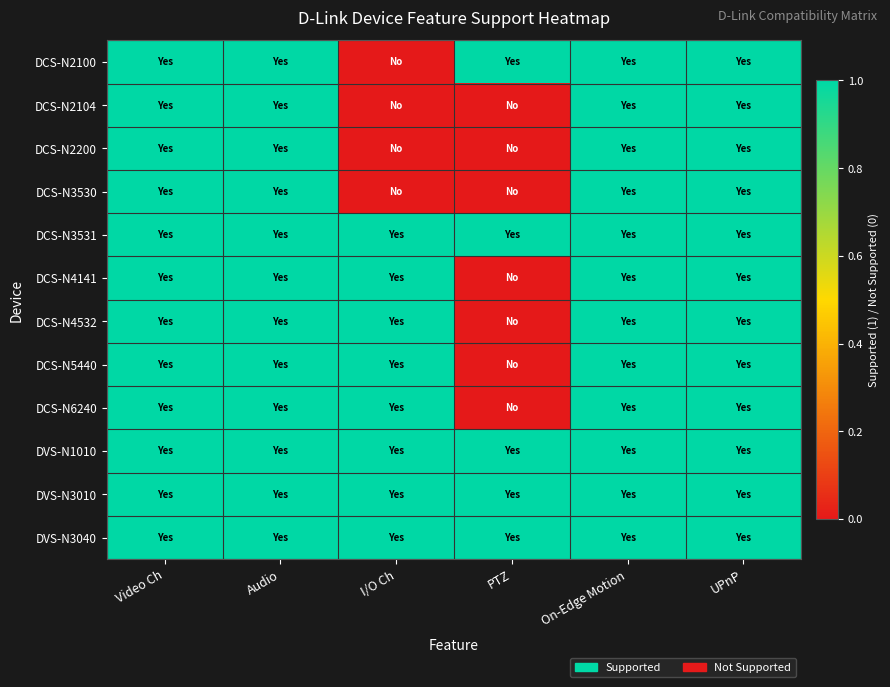

Reading left to right, list all the values displayed in this chart.

DCS-N2100: Video Ch=1	Audio=1	I/O Ch=0	PTZ=1	On-Edge Motion=1	UPnP=1
DCS-N2104: Video Ch=1	Audio=1	I/O Ch=0	PTZ=0	On-Edge Motion=1	UPnP=1
DCS-N2200: Video Ch=1	Audio=1	I/O Ch=0	PTZ=0	On-Edge Motion=1	UPnP=1
DCS-N3530: Video Ch=1	Audio=1	I/O Ch=0	PTZ=0	On-Edge Motion=1	UPnP=1
DCS-N3531: Video Ch=1	Audio=1	I/O Ch=1	PTZ=1	On-Edge Motion=1	UPnP=1
DCS-N4141: Video Ch=1	Audio=1	I/O Ch=1	PTZ=0	On-Edge Motion=1	UPnP=1
DCS-N4532: Video Ch=1	Audio=1	I/O Ch=1	PTZ=0	On-Edge Motion=1	UPnP=1
DCS-N5440: Video Ch=1	Audio=1	I/O Ch=1	PTZ=0	On-Edge Motion=1	UPnP=1
DCS-N6240: Video Ch=1	Audio=1	I/O Ch=1	PTZ=0	On-Edge Motion=1	UPnP=1
DVS-N1010: Video Ch=1	Audio=1	I/O Ch=1	PTZ=1	On-Edge Motion=1	UPnP=1
DVS-N3010: Video Ch=1	Audio=1	I/O Ch=1	PTZ=1	On-Edge Motion=1	UPnP=1
DVS-N3040: Video Ch=1	Audio=1	I/O Ch=1	PTZ=1	On-Edge Motion=1	UPnP=1